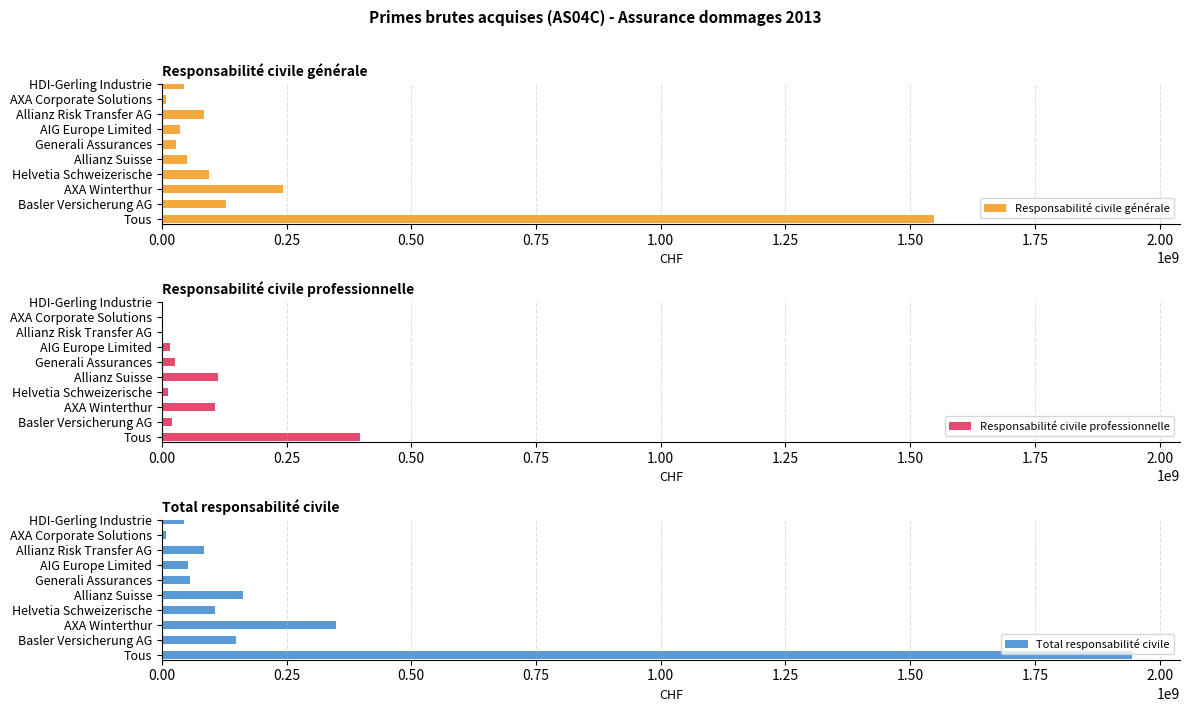

What is the sum of the Responsabilité civile générale values at Allianz Risk Transfer AG and Basler Versicherung AG?

213441285